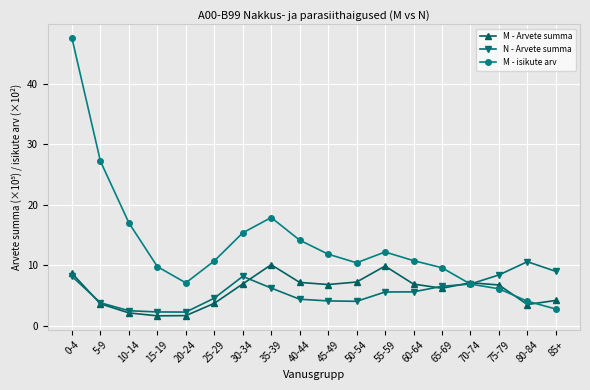

Is it true that N - Arvete summa equals 8.4 at 75-79?

True